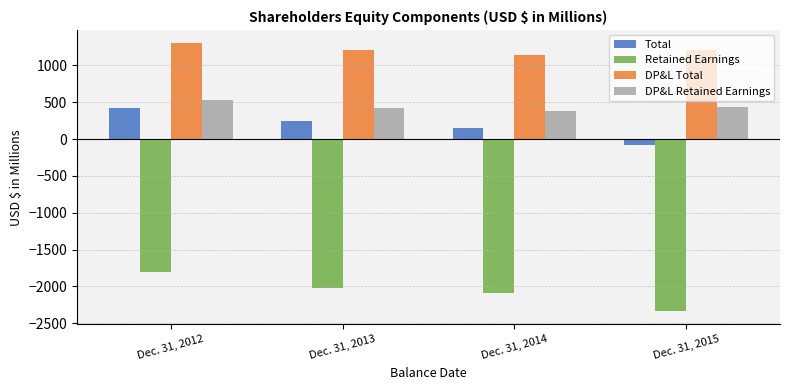

Which series has the largest range (max minus min)?

Retained Earnings